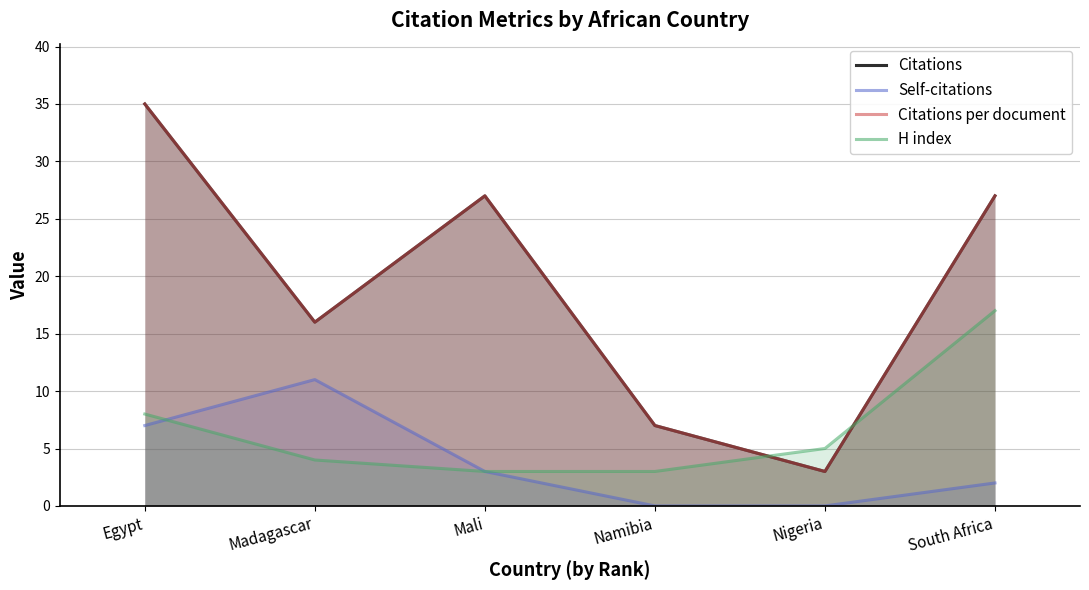

Is the value of Citations at Namibia greater than the value of Self-citations at South Africa?

Yes